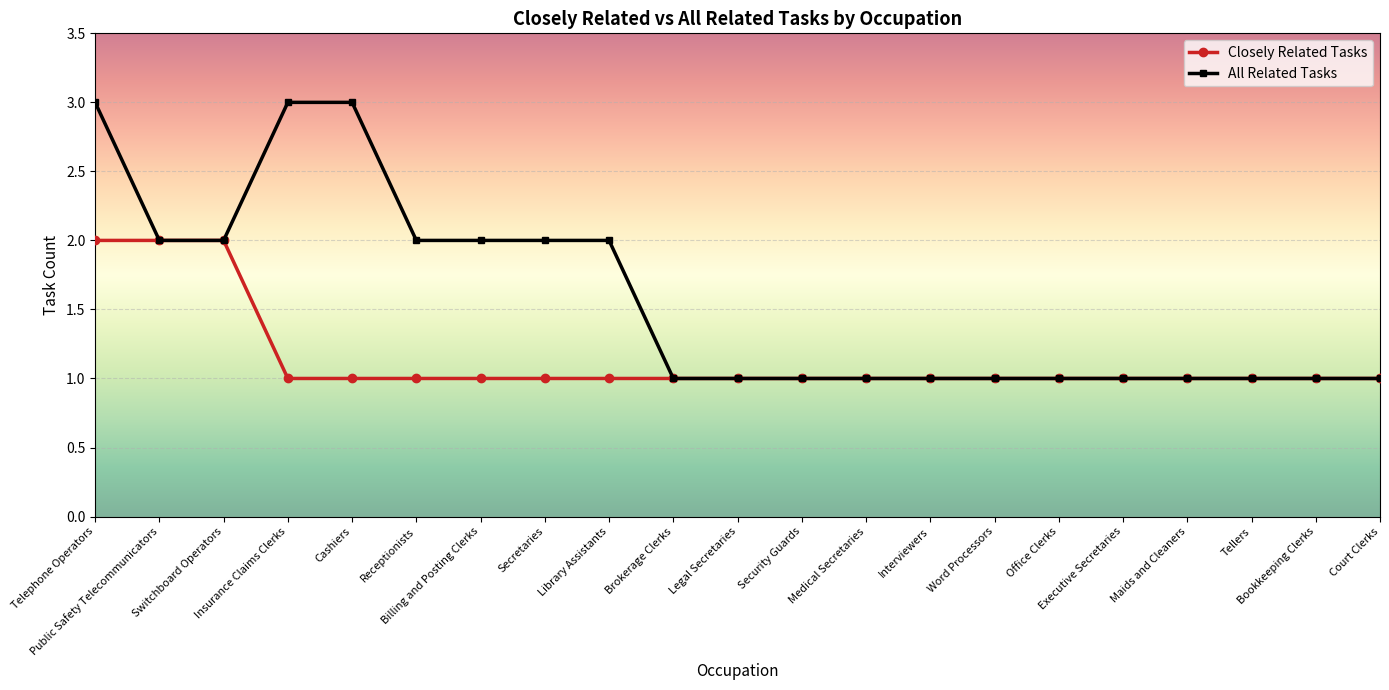

What value does the All Related Tasks series have at Switchboard Operators?

2